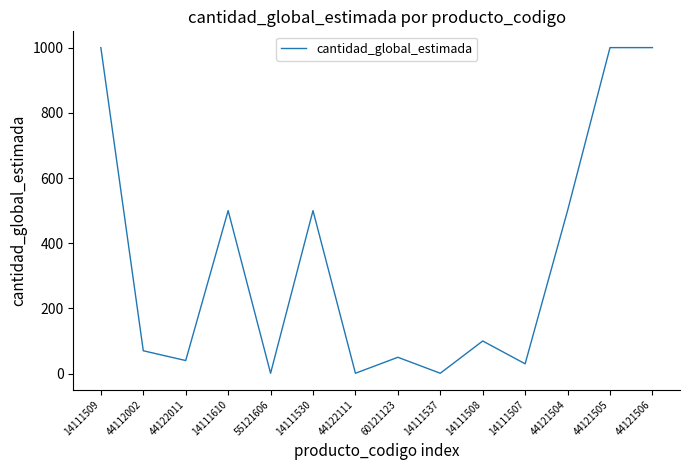

Count the number of data series in this chart.

1